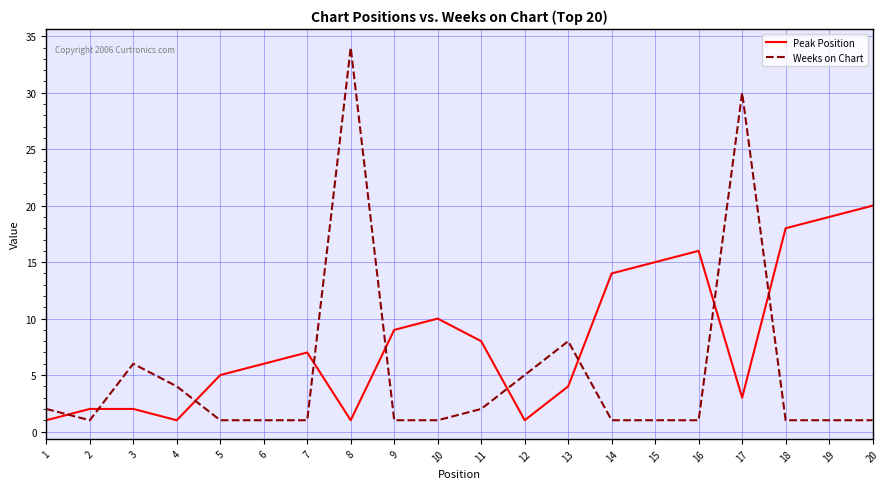

Does the chart have visible grid lines?

Yes